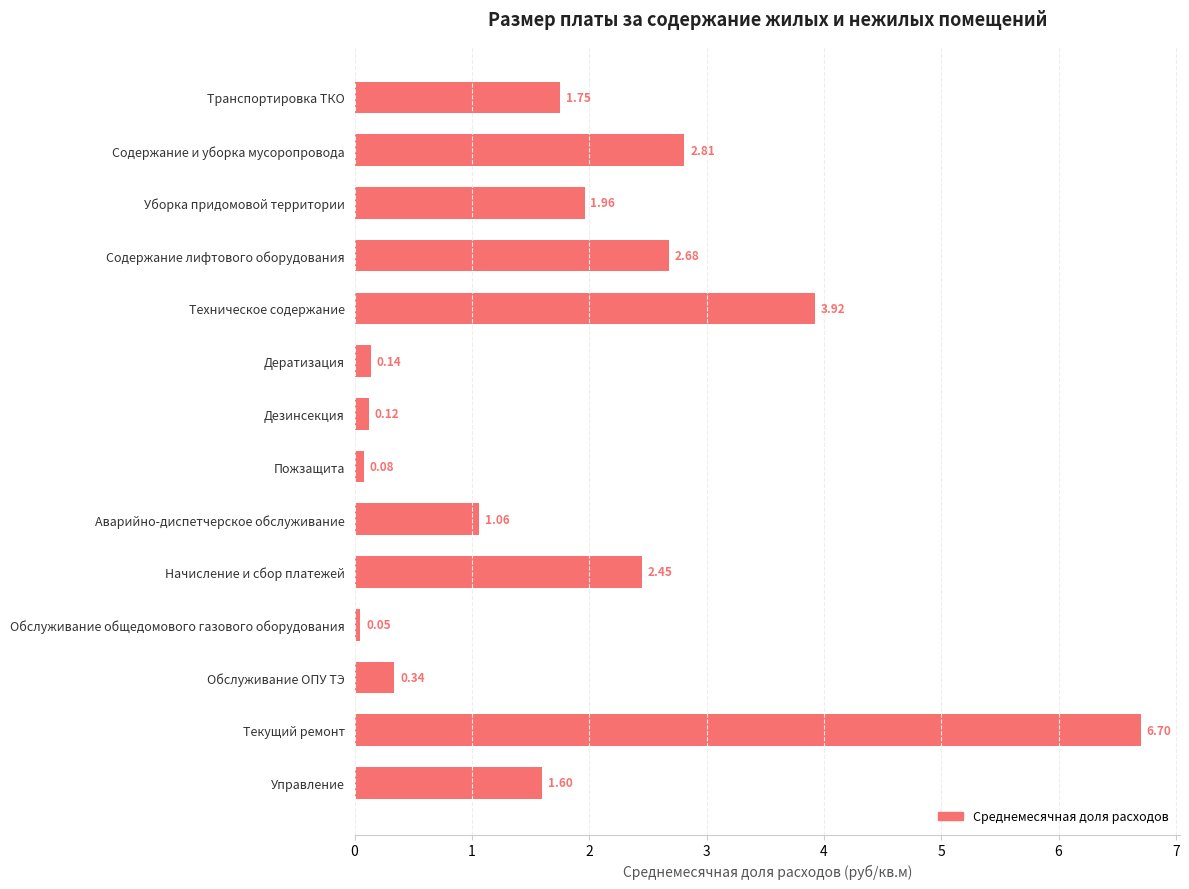

What is the change in value from Дератизация to Аварийно-диспетчерское обслуживание?

+0.9